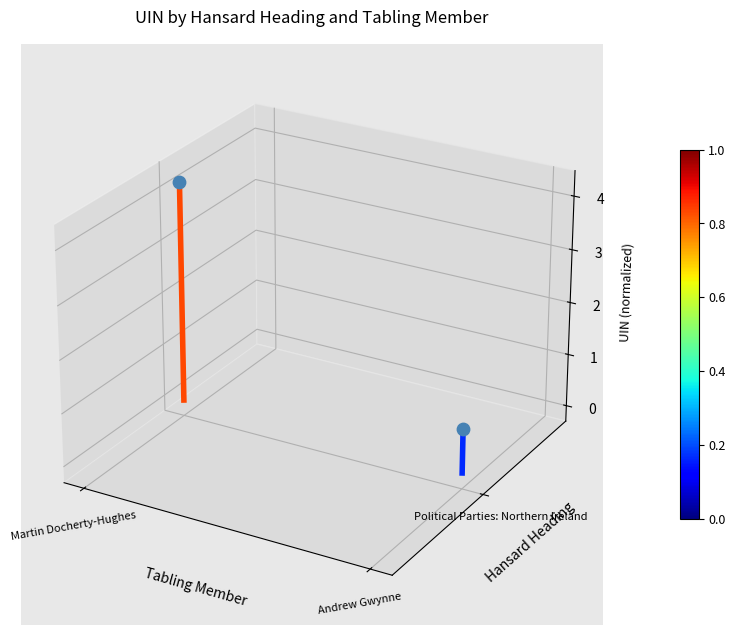

Which series has the largest range (max minus min)?

Martin Docherty-Hughes